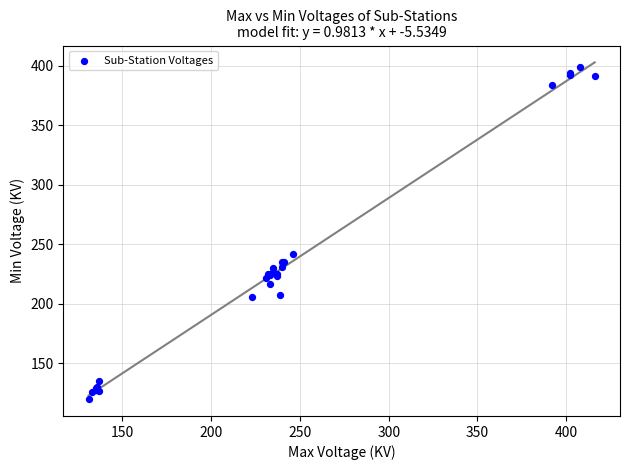

What Y value in the scatter plot is closest to 259?

242